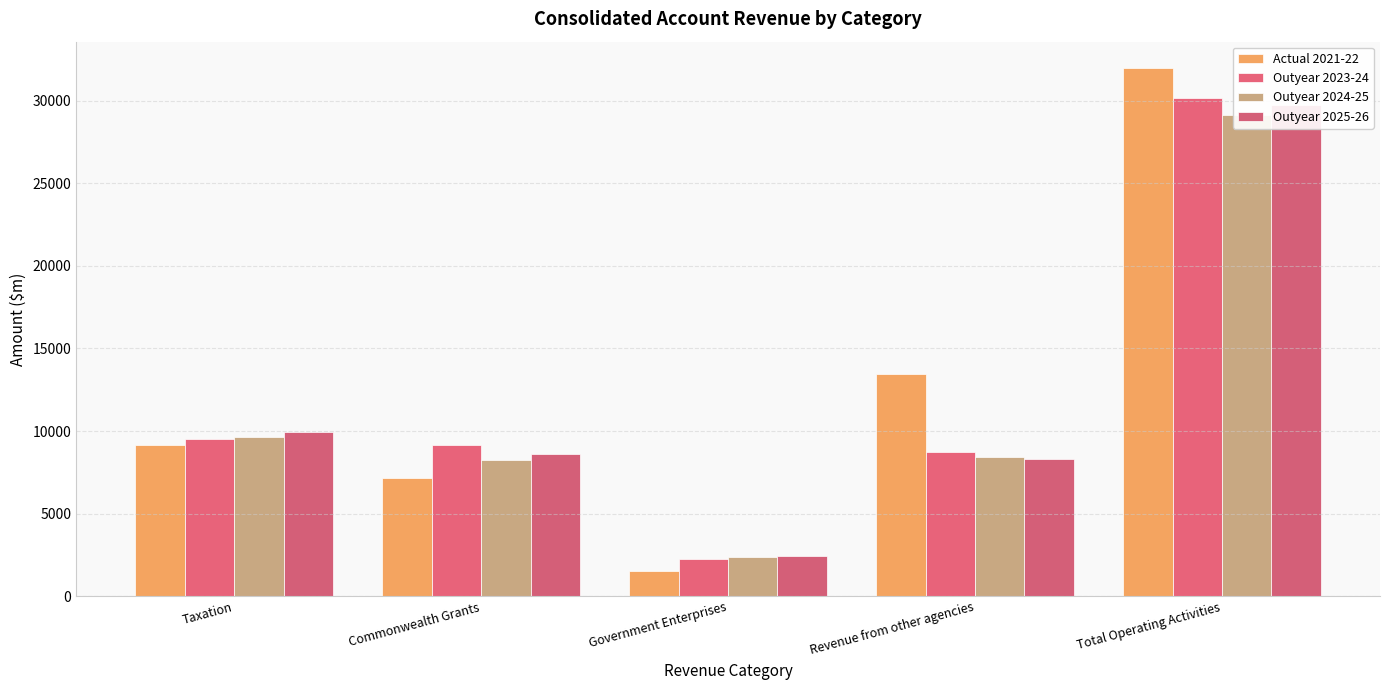

Where does the Outyear 2023-24 series first go above 9143?

Taxation